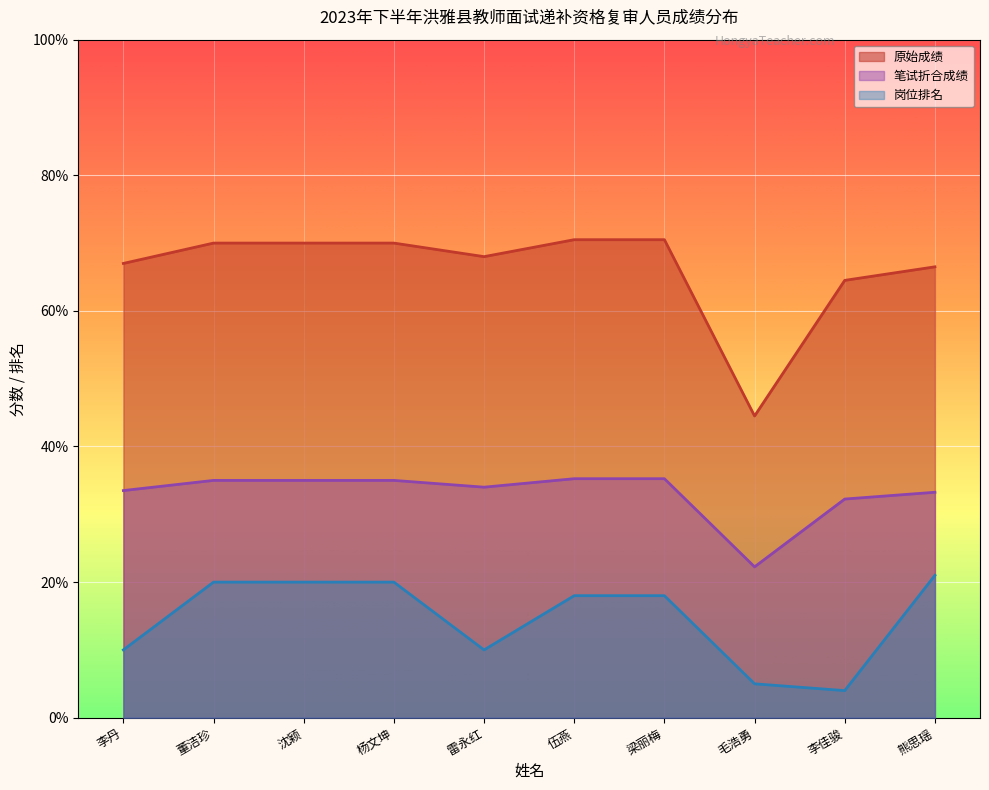

True or false: 原始成绩 has a value of 14.4 at 毛浩勇.

False